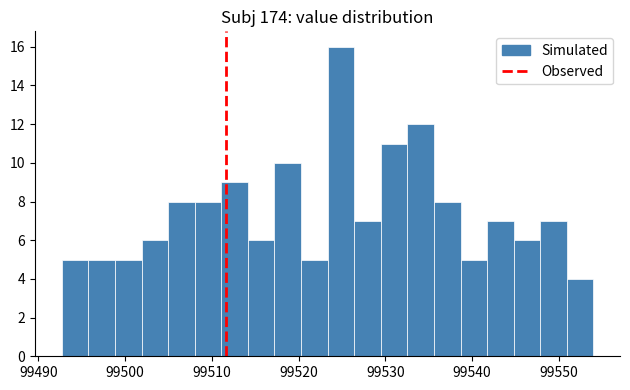

Around what value on the x-axis is the tallest bar? Give the approximate position of its centre, as read against the axis.

99525